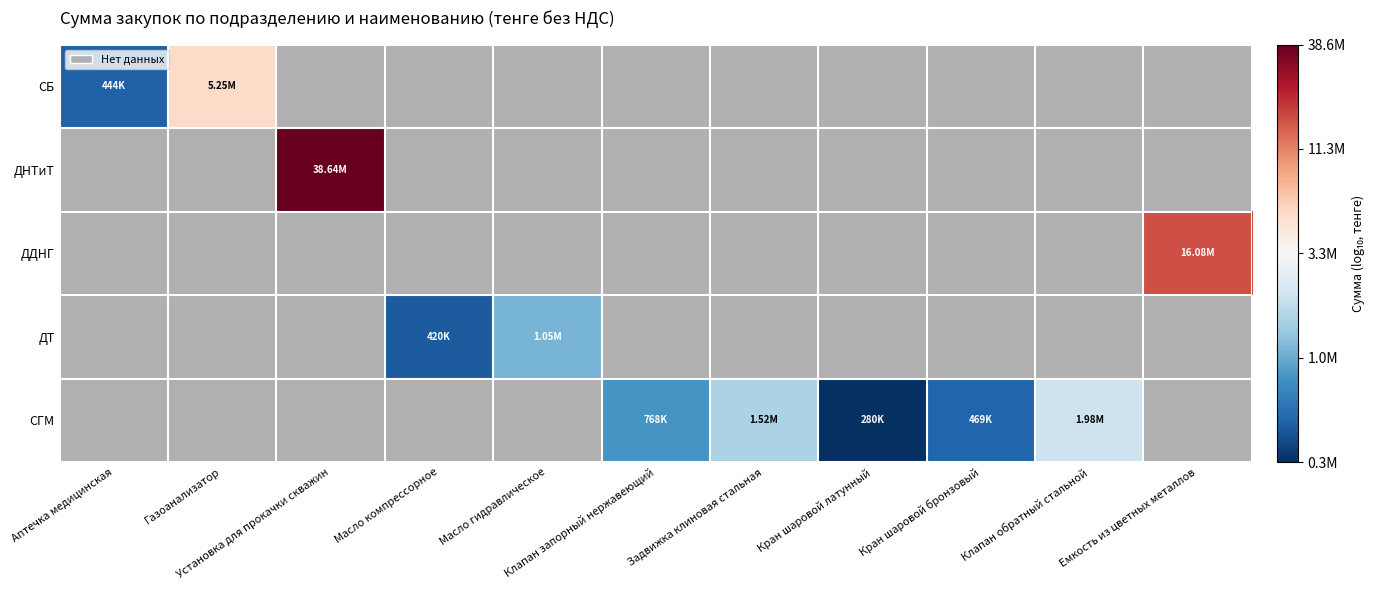

How many positive values does the ДТ series have?

2